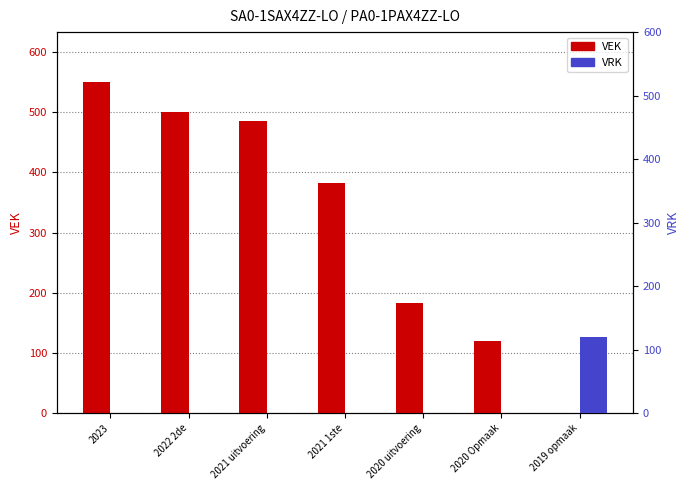

What is the sum of the VRK values at 2021 1ste and 2019 opmaak?

120